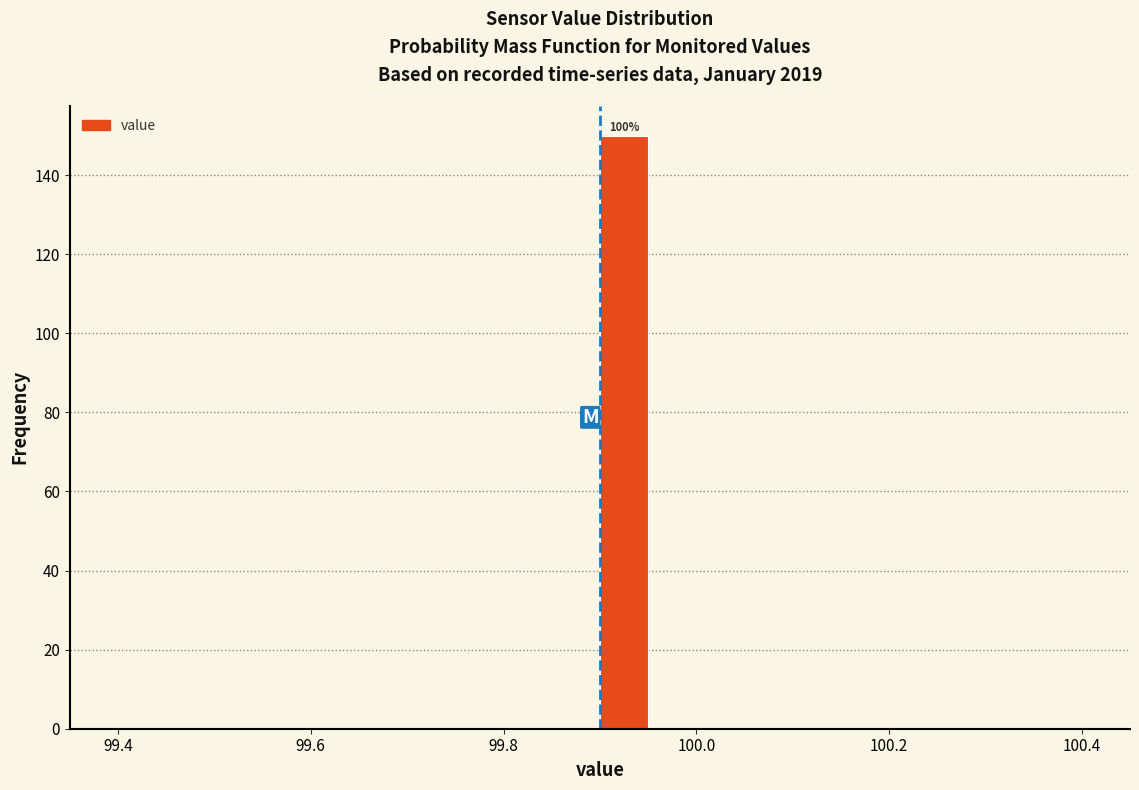

Read against the x-axis, roughly where is the centre of the tallest bar?

99.92